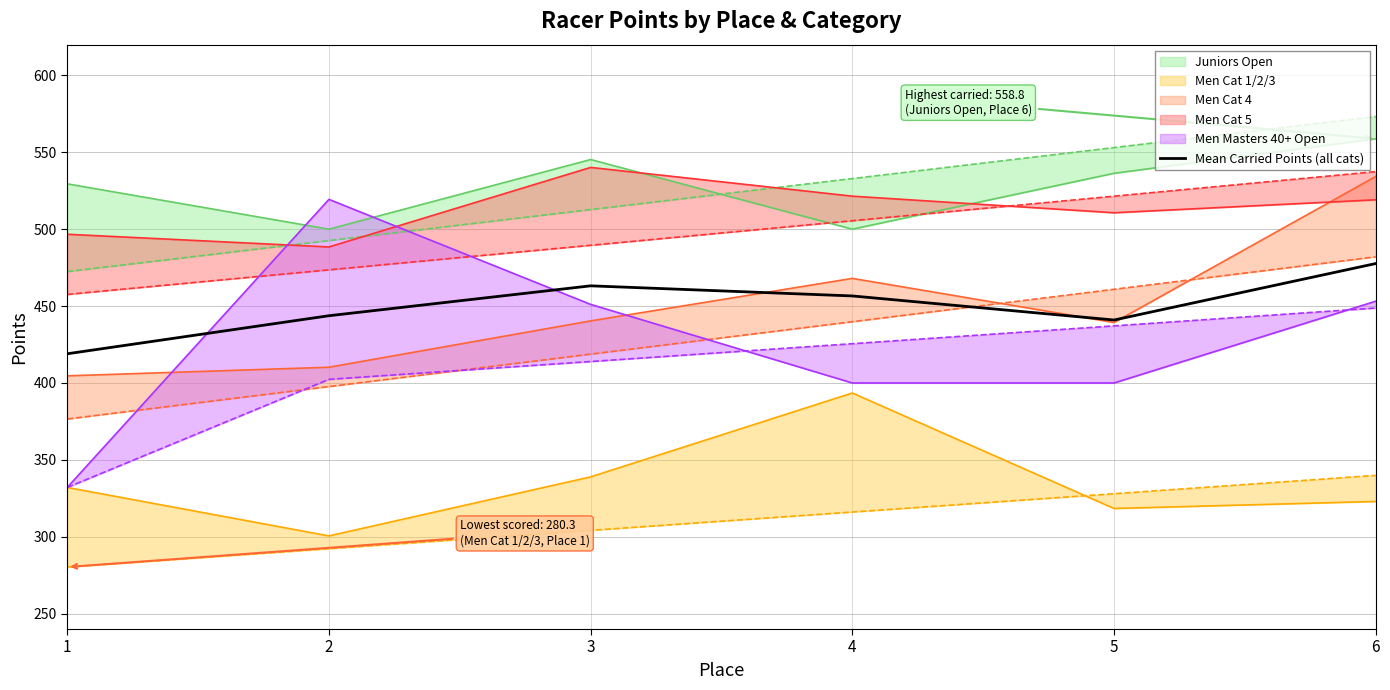

Rank the categories by value from highest to lowest.

6, 3, 4, 2, 5, 1